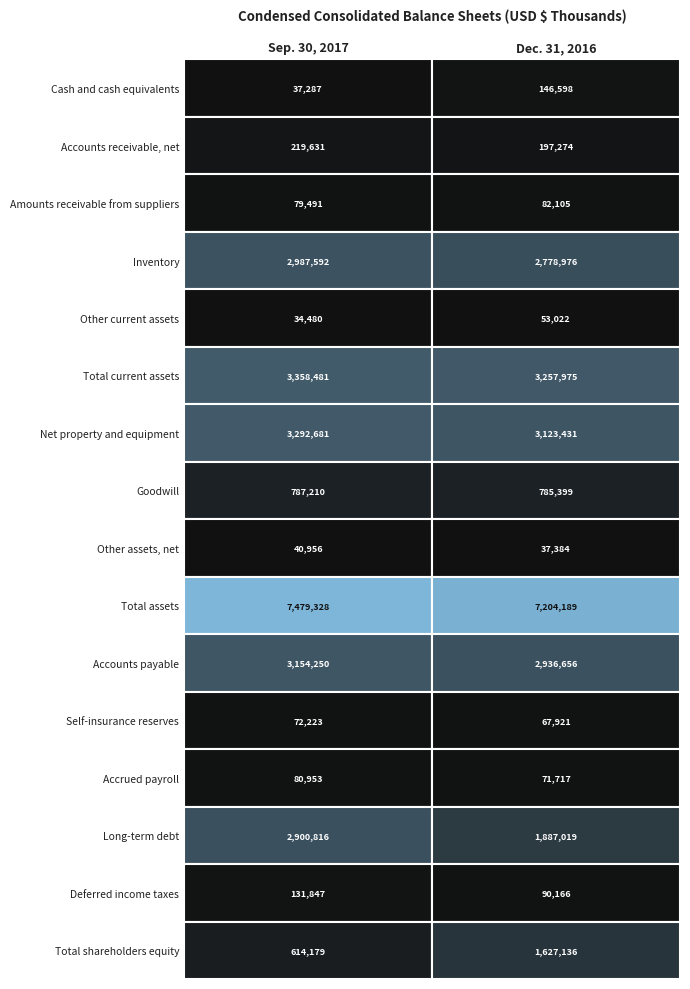

What is the difference between the maximum and minimum values in the Amounts receivable from suppliers series?

2614